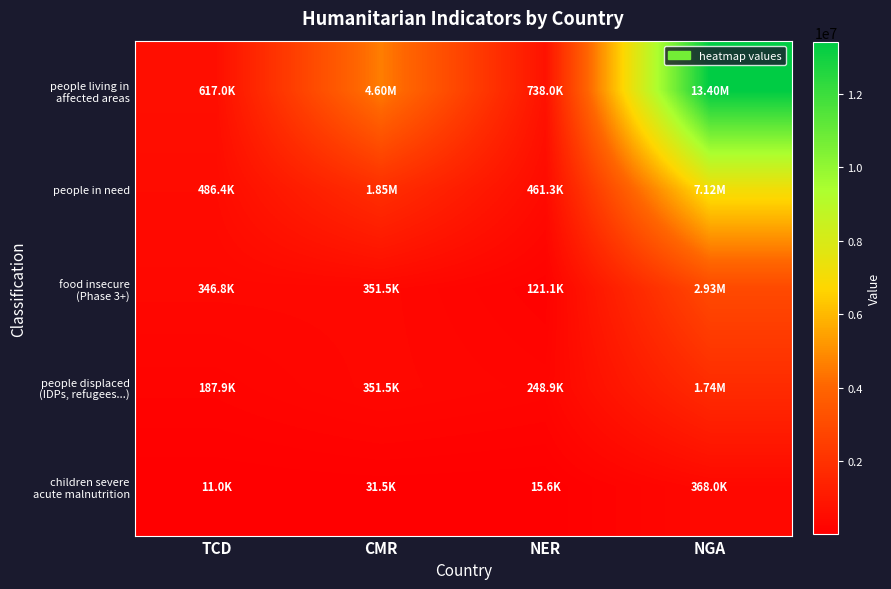

Which series changed the most between CMR and NGA?

people living in affected areas